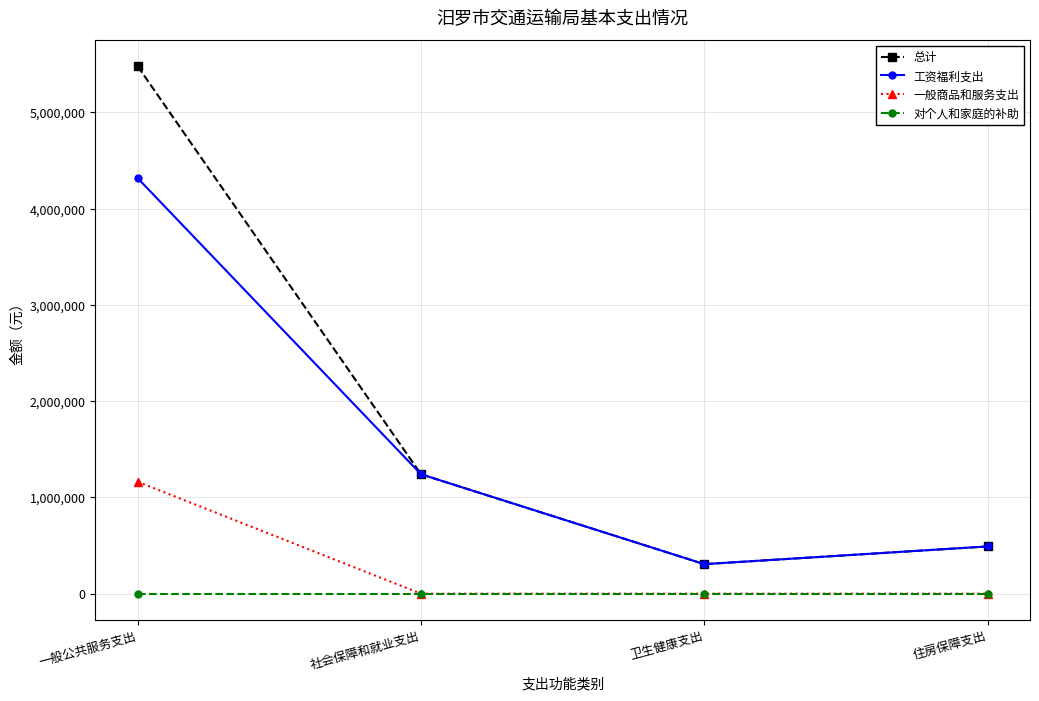

Reading right to left, transcribe all the data shown in this chart.

总计: 490841	306776	1240323	5477421
工资福利支出: 490841	306776	1240323	4315310
一般商品和服务支出: 0	0	0	1162111
对个人和家庭的补助: 0	0	0	0